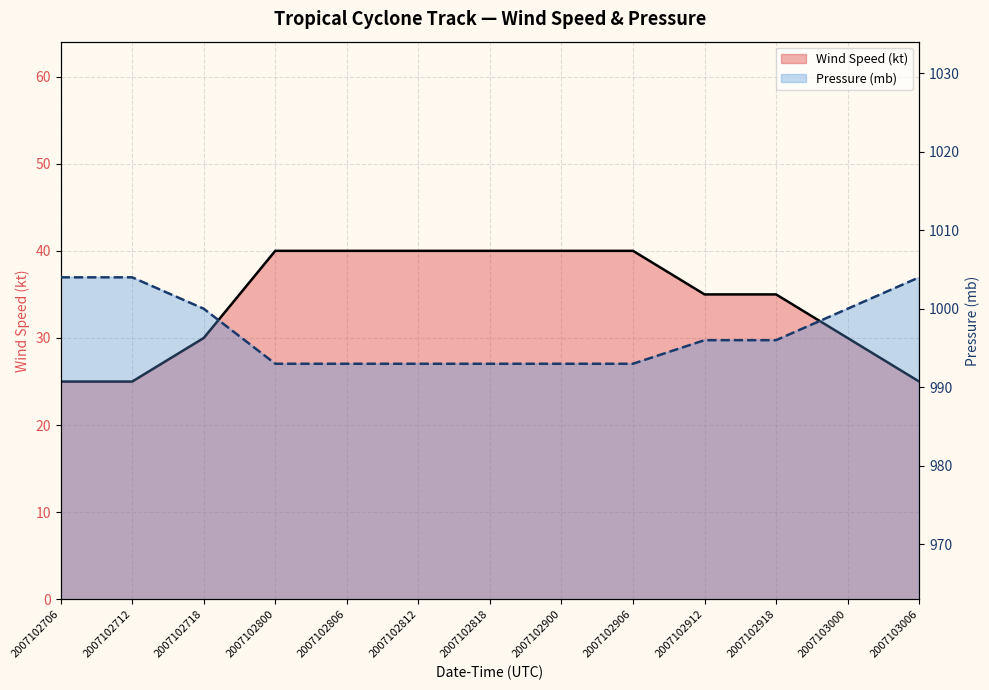

What is the average value of the Pressure (mb) series?

997